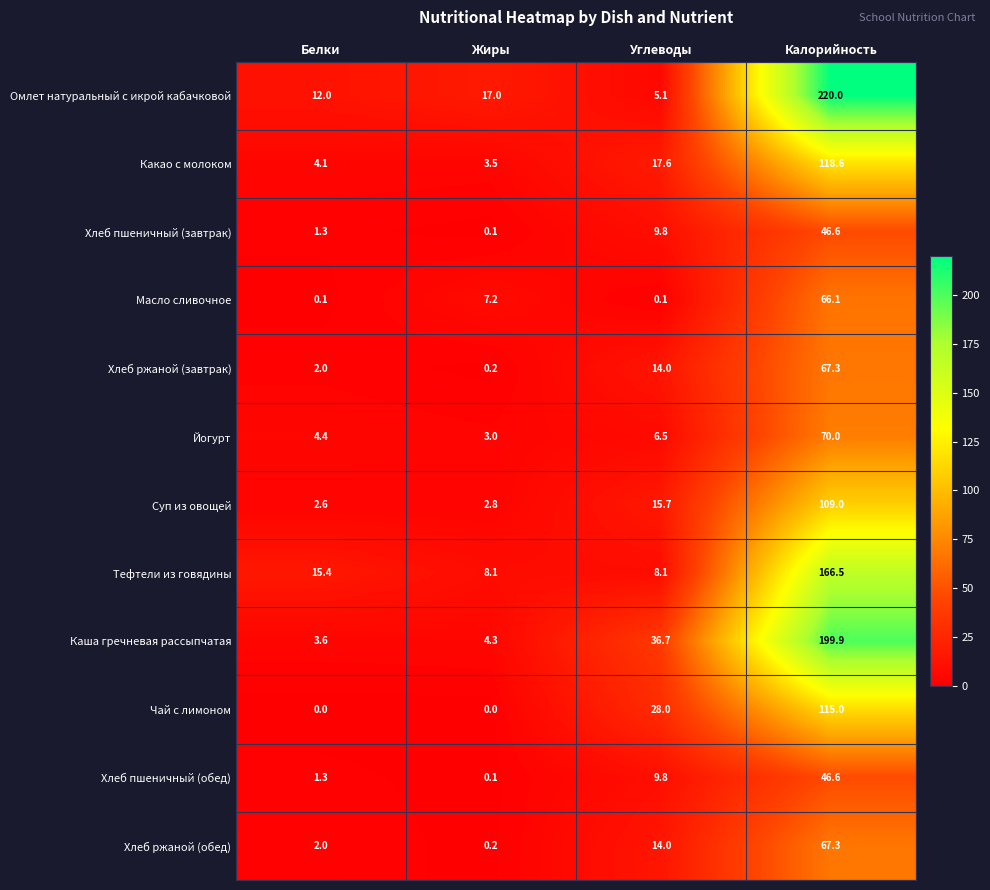

True or false: Суп из овощей has a value of 2.8 at Жиры.

True